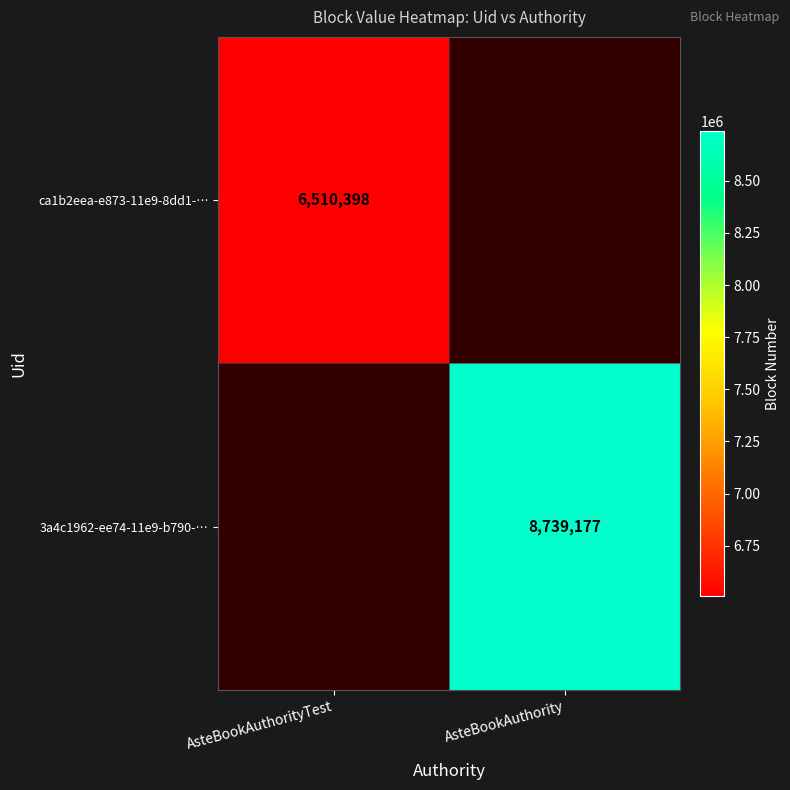

True or false: ca1b2eea-e873-11e9-8dd1-… has a value of 6510398.0 at AsteBookAuthorityTest.

True